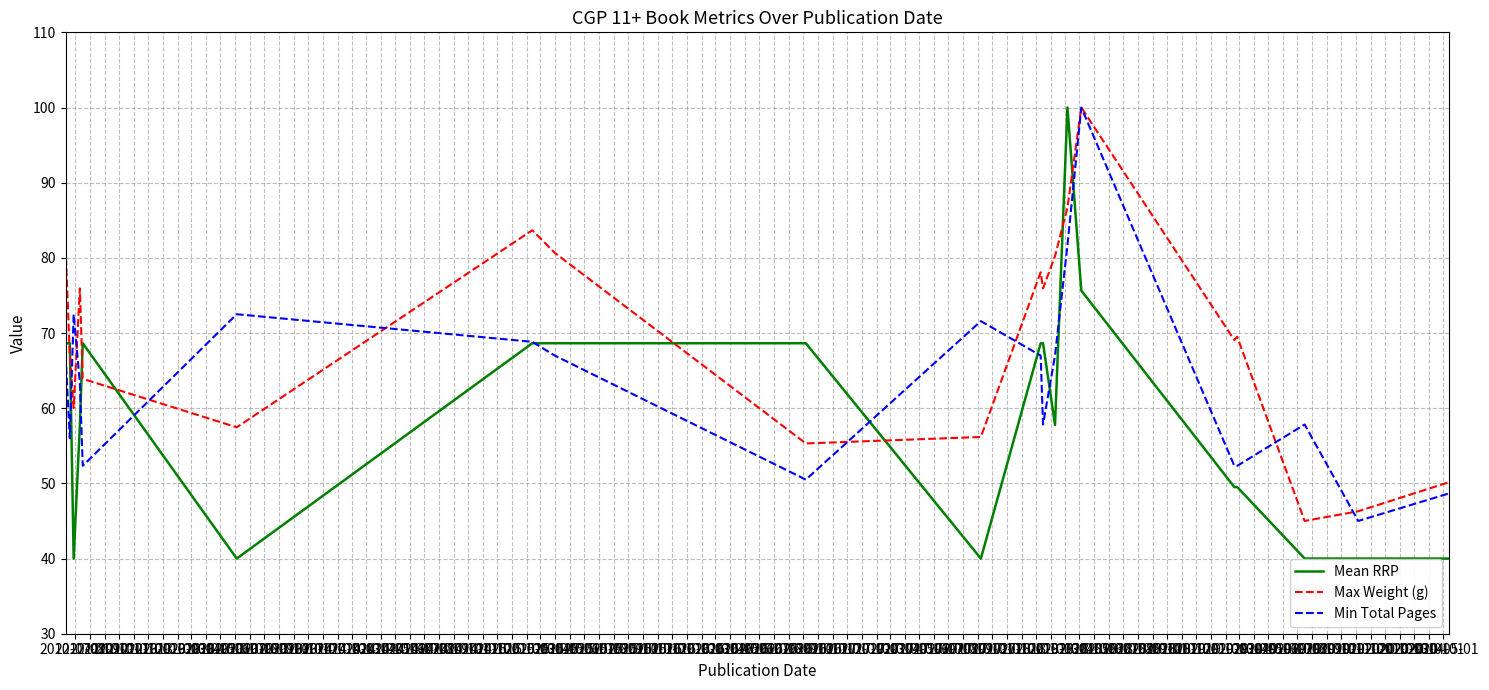

Which series has the largest total across all categories?

Max Weight (g)